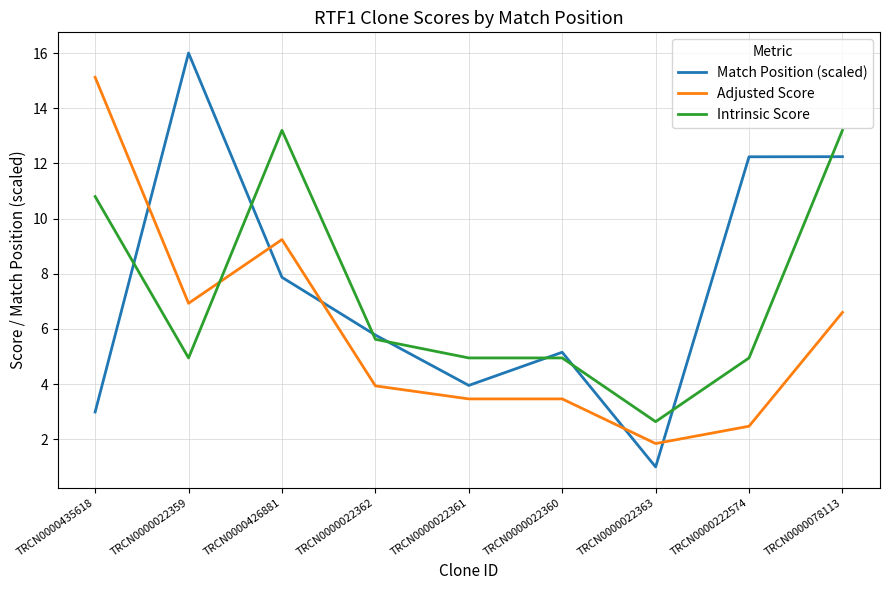

Which label corresponds to the smallest value in the chart?

TRCN0000022363